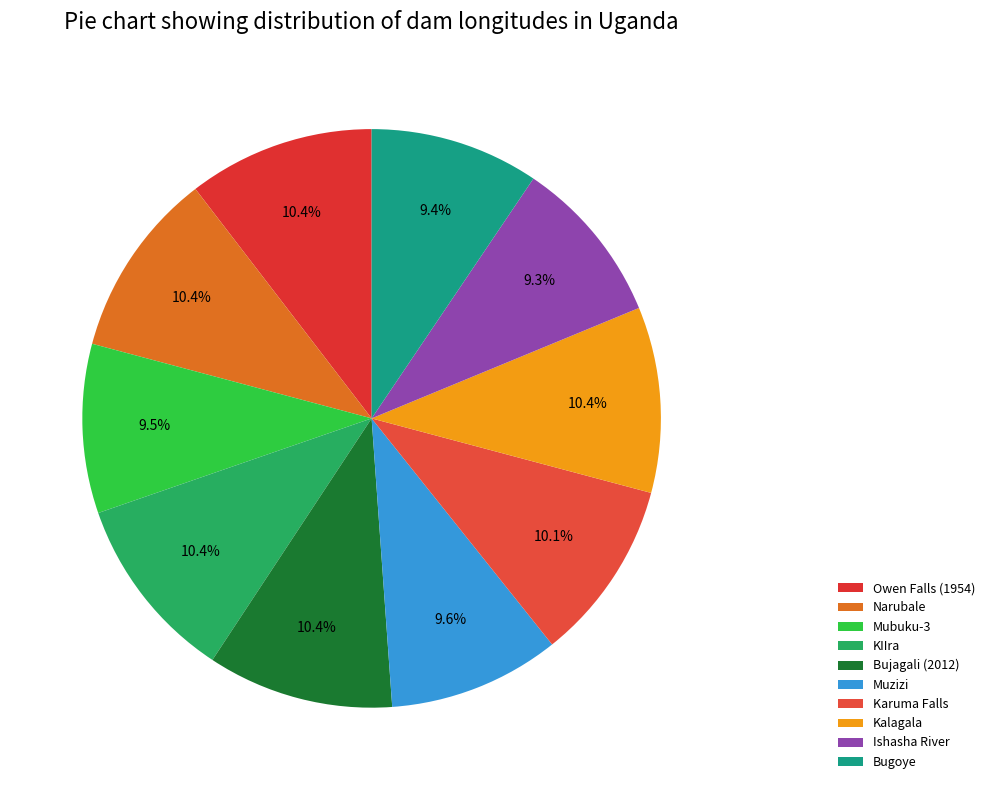

True or false: Bugoye accounts for 9% of the total.

True